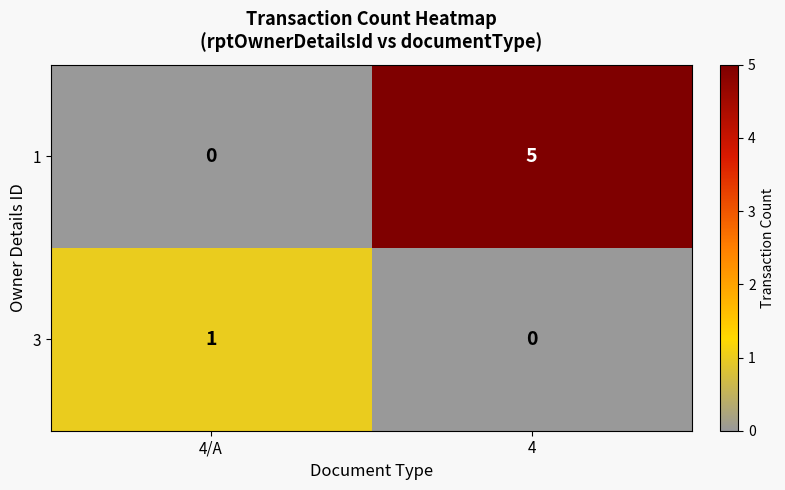

What is the total value across all series at 4?

5